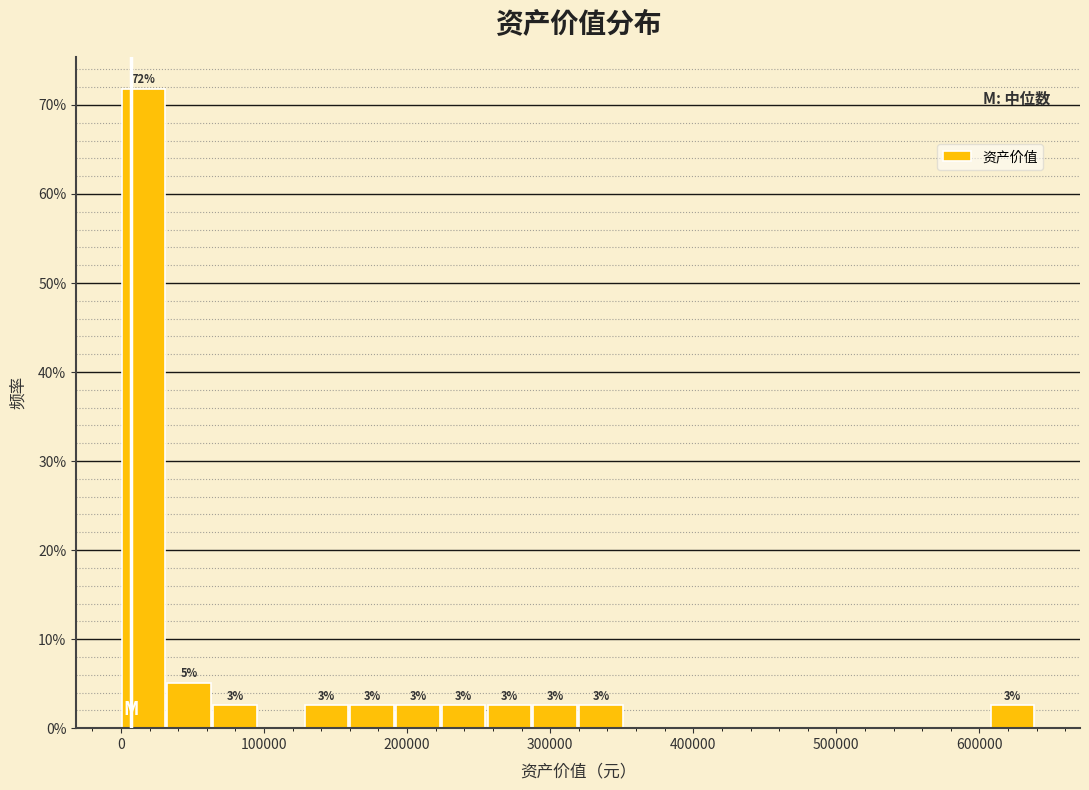

Read against the x-axis, roughly where is the centre of the tallest bar?

20000